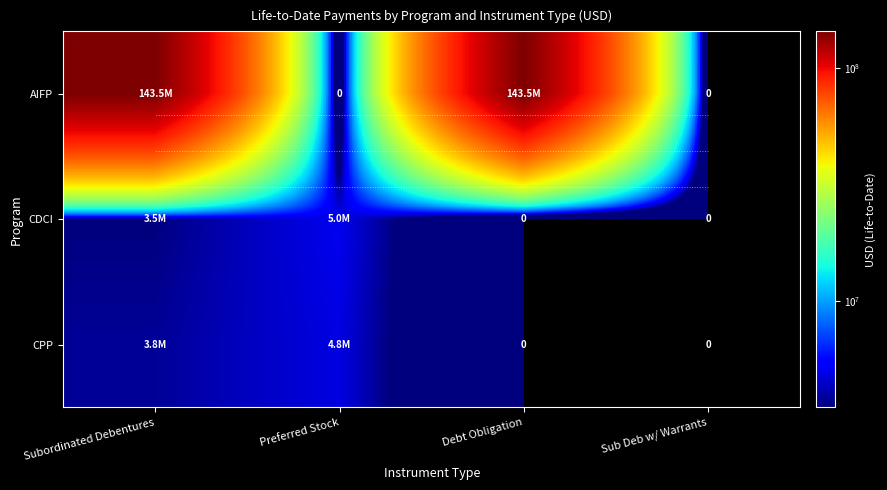

What is the difference between the CDCI values at Subordinated Debentures and Sub Deb w/ Warrants?

3481835.1